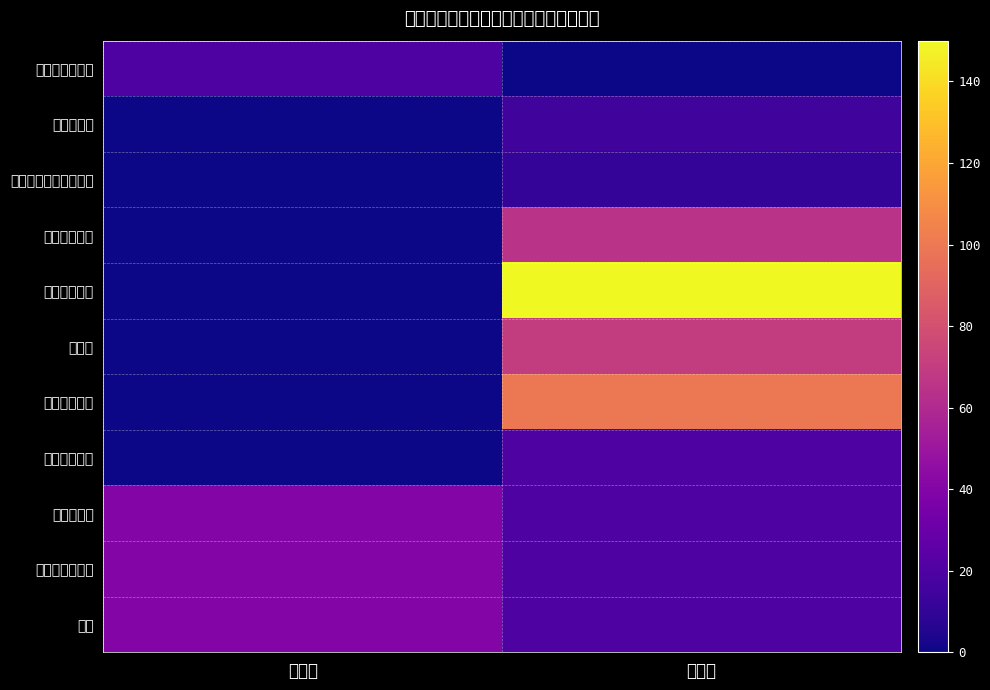

Reading left to right, transcribe all the data shown in this chart.

全ての炭素原子: 疎水性=20	親水性=0
ベンゼン環: 疎水性=0	親水性=15
環（ベンゼン環以外）: 疎水性=0	親水性=10
カルボニル基: 疎水性=0	親水性=65
カルボキシ基: 疎水性=0	親水性=150
アミン: 疎水性=0	親水性=70
ヒドロキシ基: 疎水性=0	親水性=100
エーテル結合: 疎水性=0	親水性=20
チオール基: 疎水性=40	親水性=20
スルフィド結合: 疎水性=40	親水性=20
塩素: 疎水性=40	親水性=20